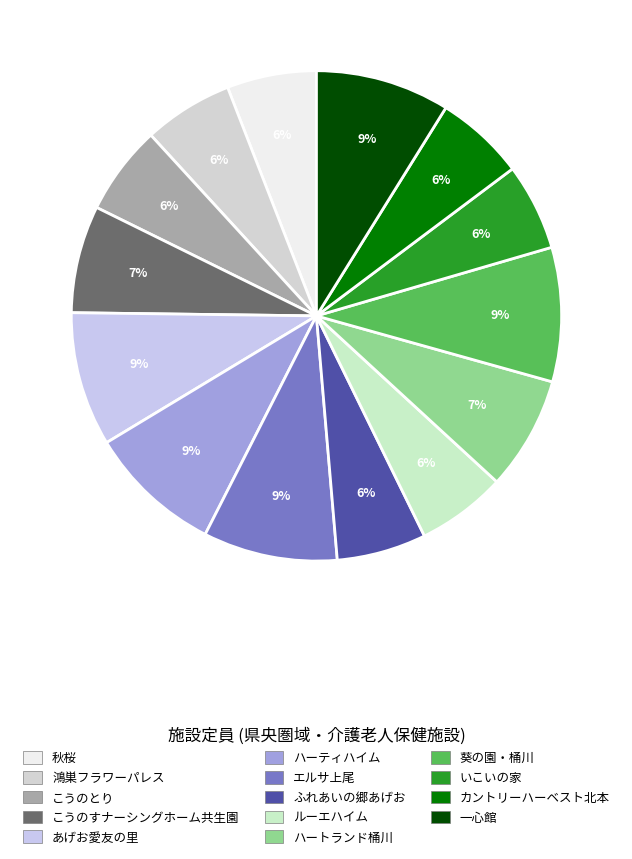

Approximately how many times larger is the value at 鴻巣フラワーパレス compared to ハートランド桶川?

0.8